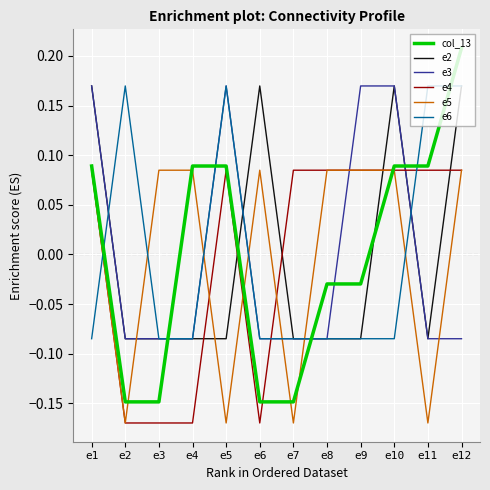

Which series ends up on top after the final intersection of e3 and col_13?

col_13